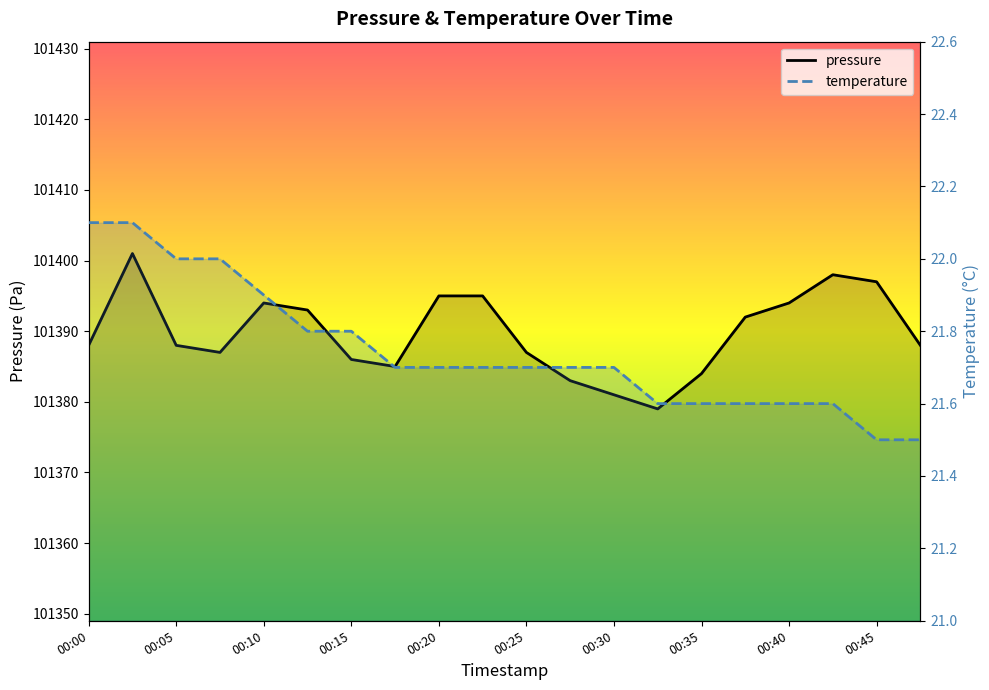

List the series in order of their overall mean, highest first.

pressure, temperature